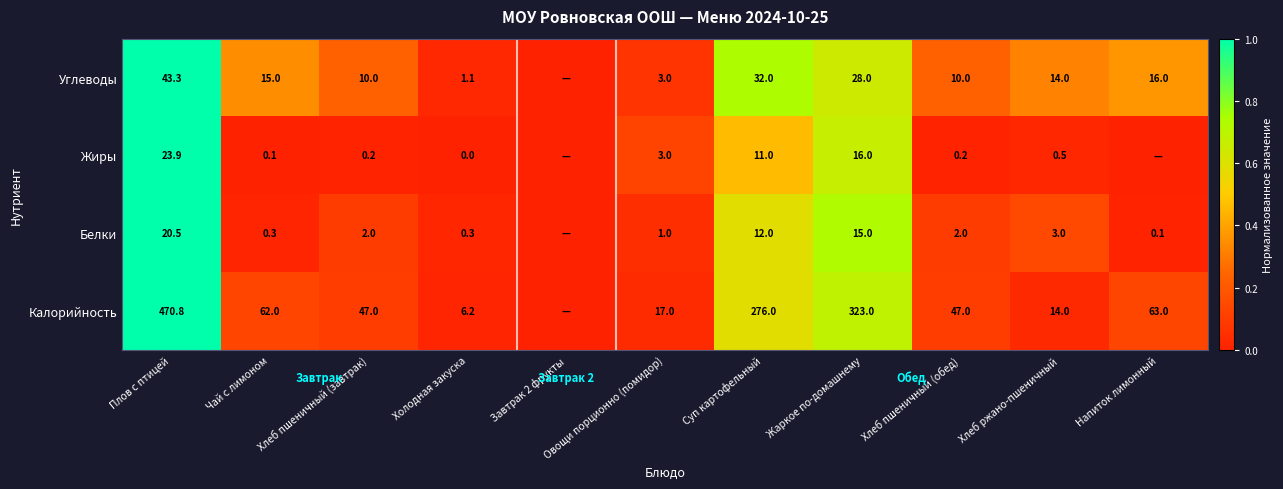

Count the number of data series in this chart.

4